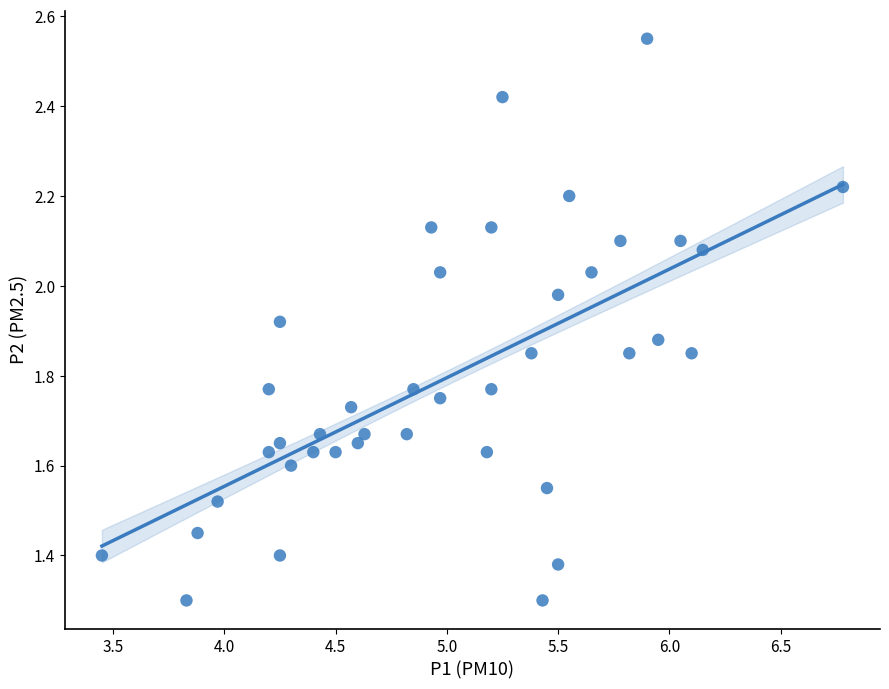

What is the range of X values (max minus min)?

3.3